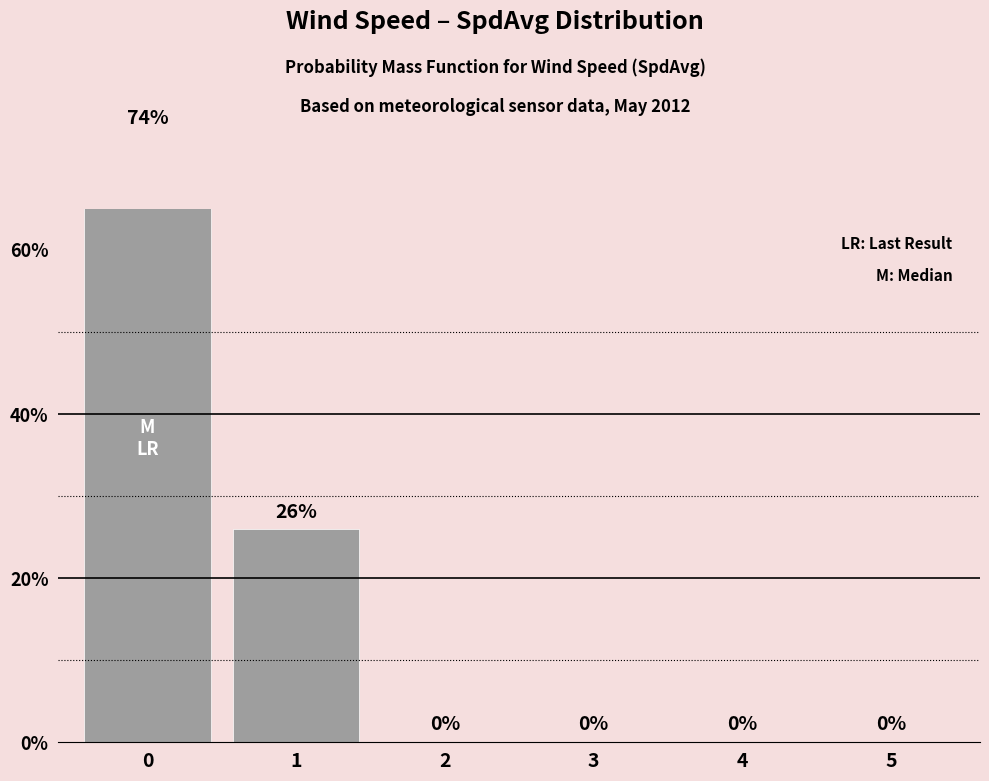

Rank the categories by value from highest to lowest.

0, 1, 2, 3, 4, 5